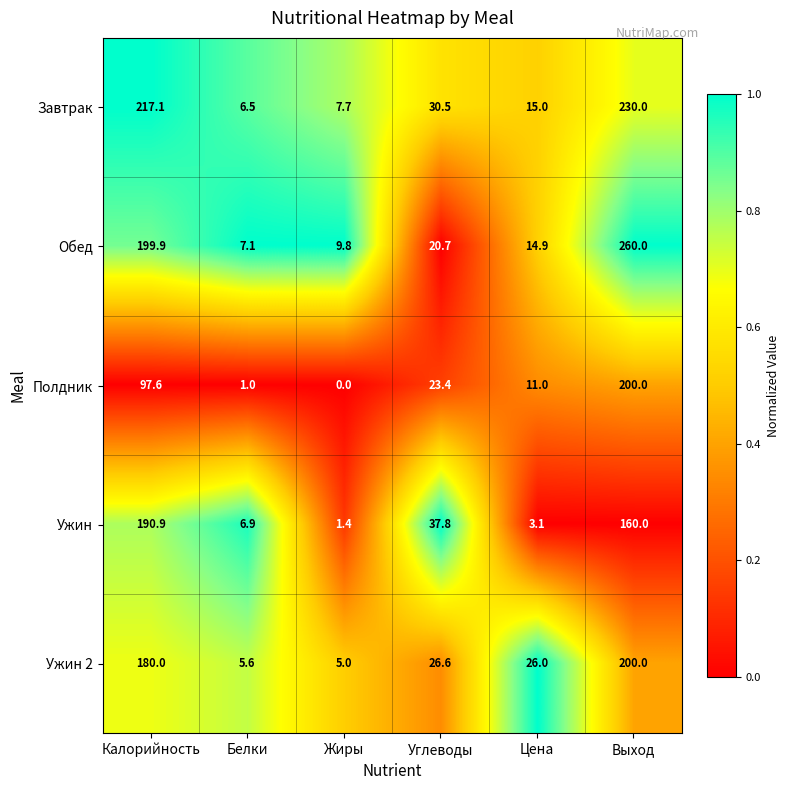

What is the greatest value displayed?

260.0